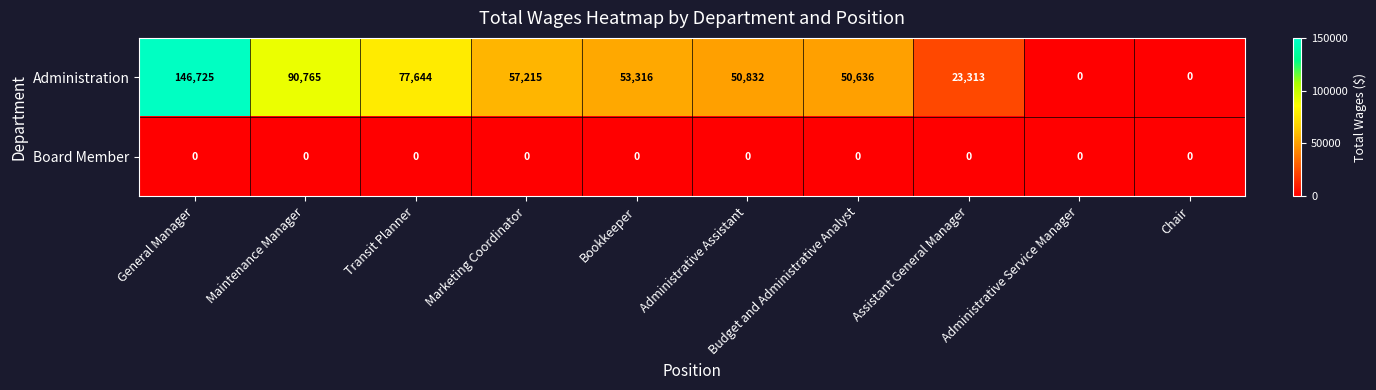

Which series has the largest total across all categories?

Administration